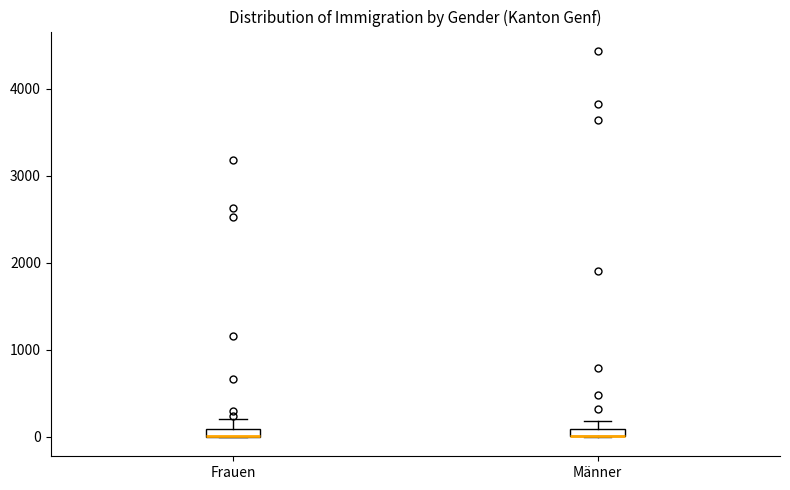

Where is the lower edge of the box for Frauen on the y-axis? The values are not printed on the chart, so give them approximately, as read against the axis.

0